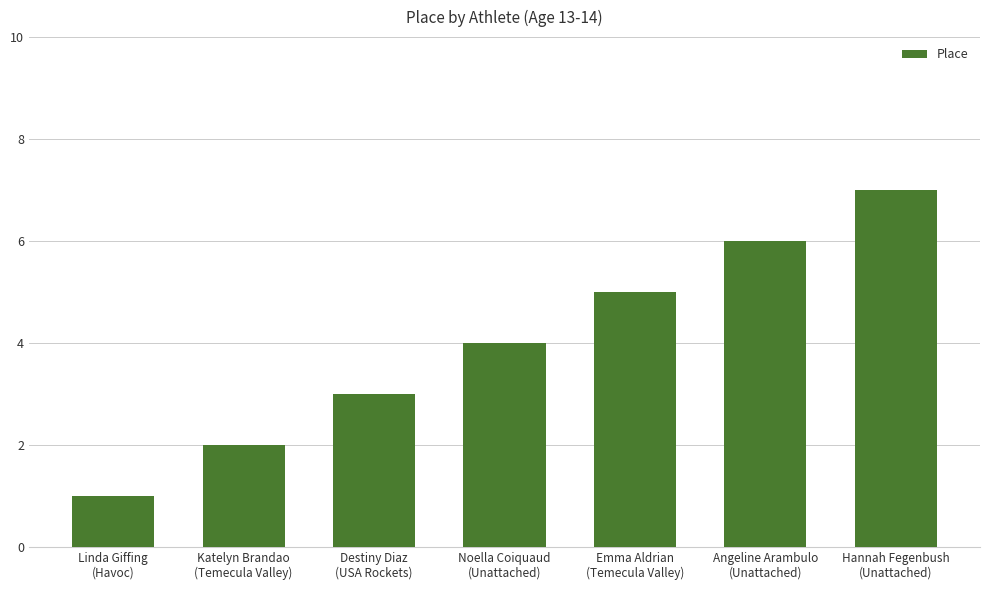

Reading right to left, transcribe all the data shown in this chart.

Hannah Fegenbush
(Unattached)=7	Angeline Arambulo
(Unattached)=6	Emma Aldrian
(Temecula Valley)=5	Noella Coiquaud
(Unattached)=4	Destiny Diaz
(USA Rockets)=3	Katelyn Brandao
(Temecula Valley)=2	Linda Giffing
(Havoc)=1